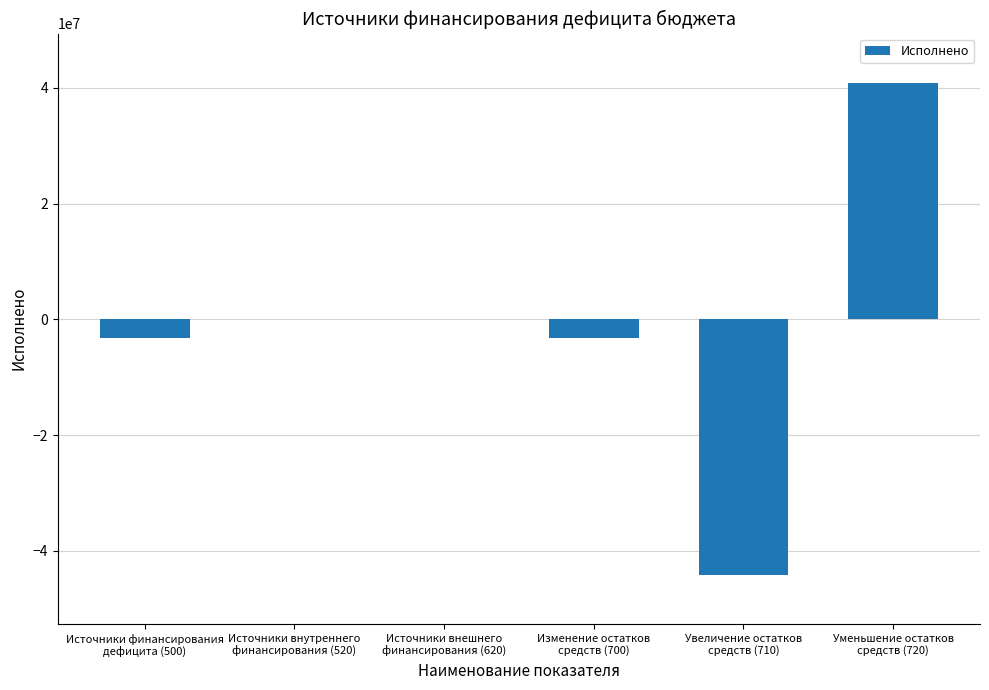

What is the maximum value shown in the chart?

40863056.4